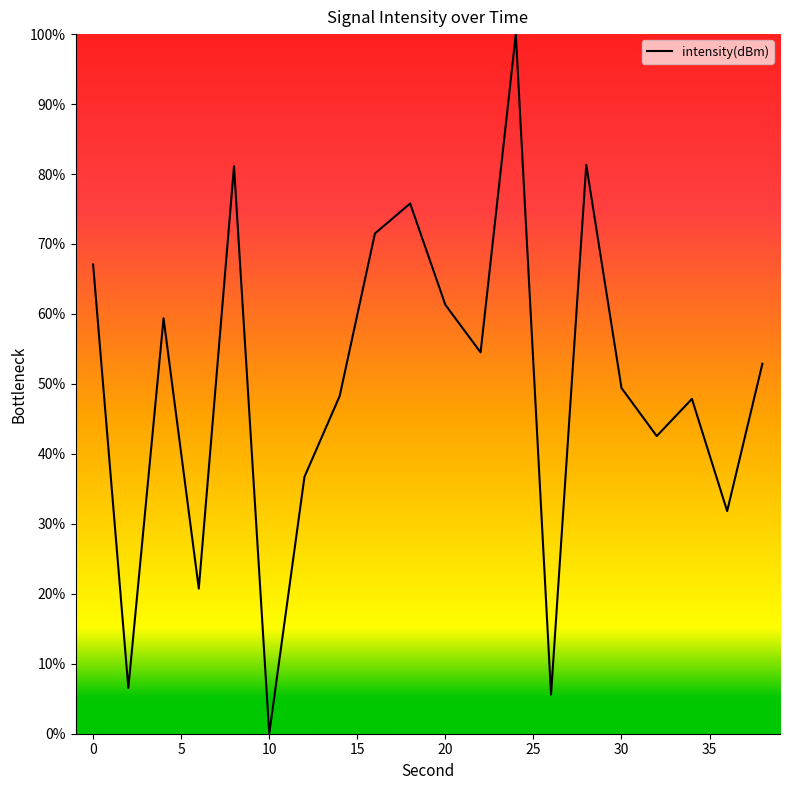

Count the number of values greater than 52.

10